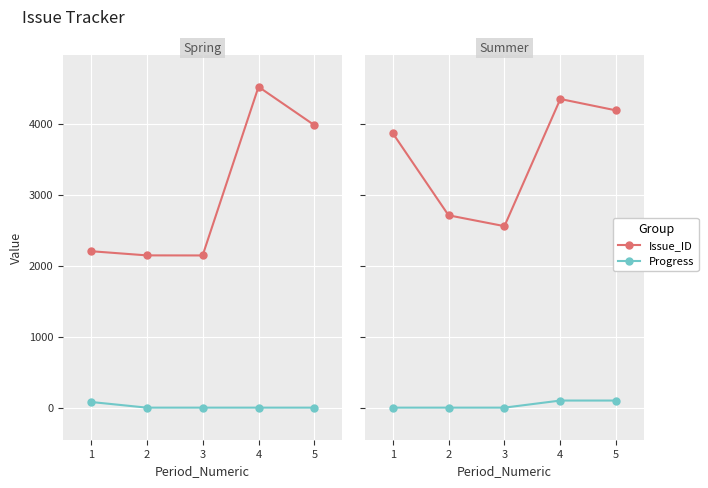

What is the average value of the Issue_ID series?

3537